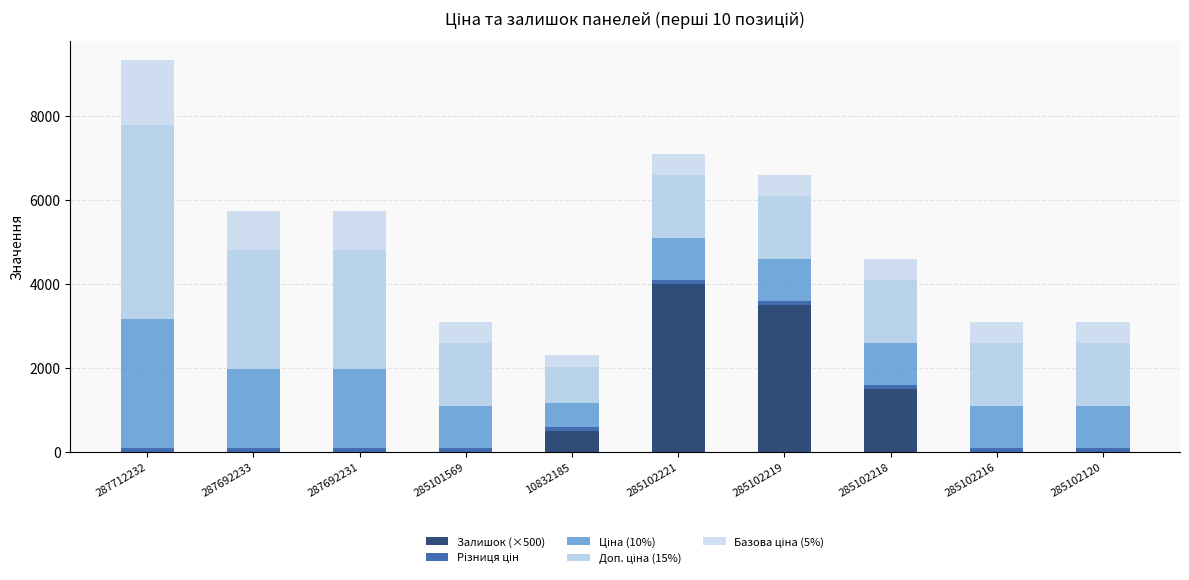

What position from the right is 285102221?

5